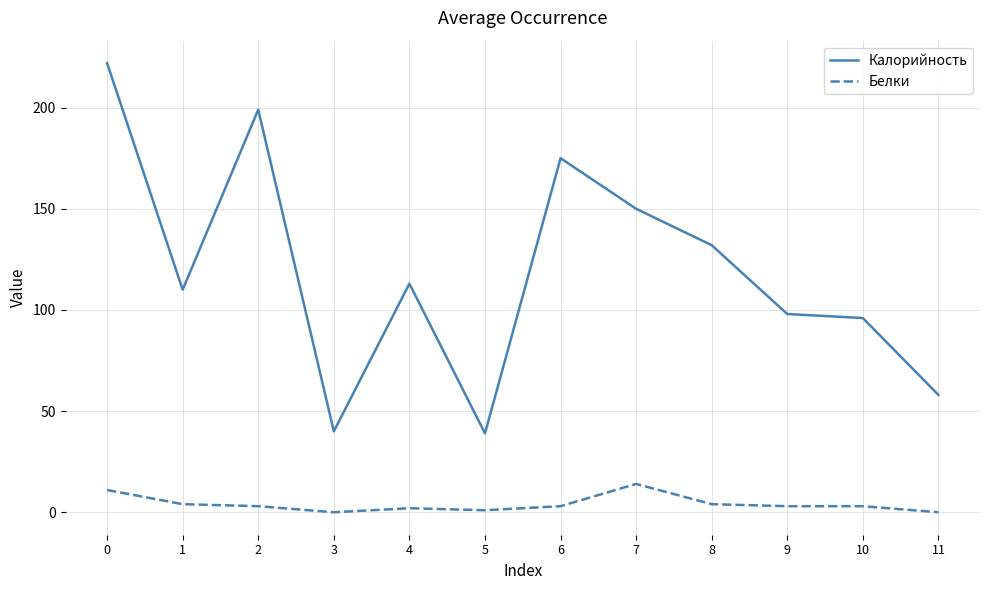

True or false: Белки and Калорийность intersect in this chart.

False